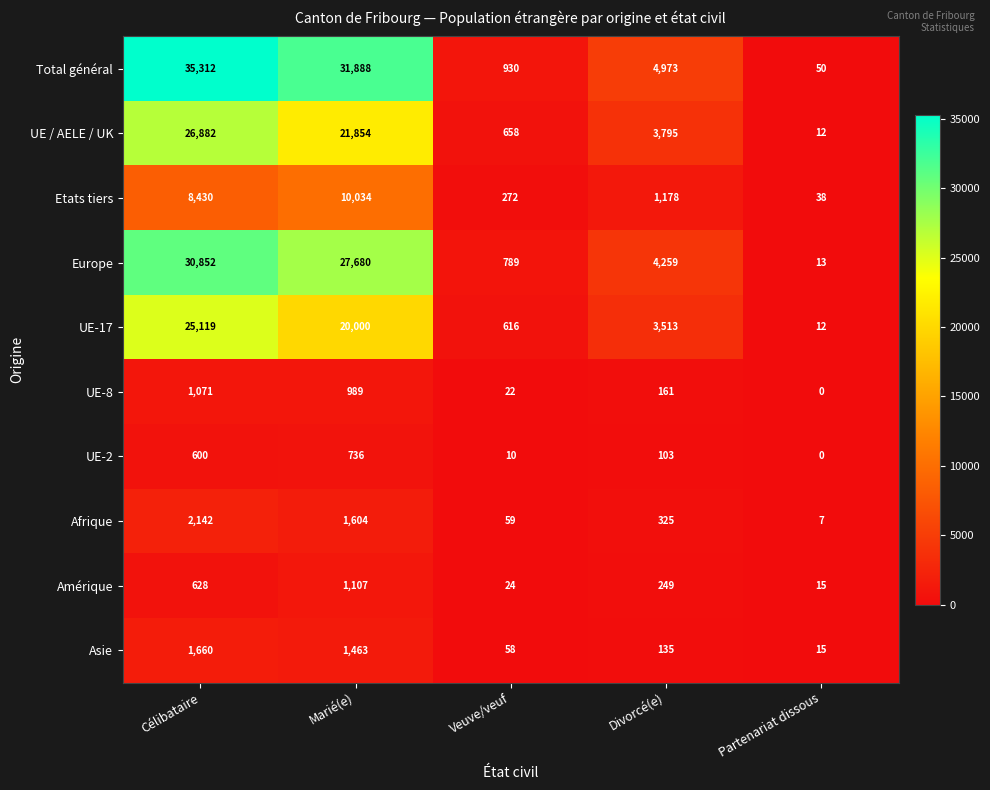

Which series changed the most between Marié(e) and Partenariat dissous?

Total général